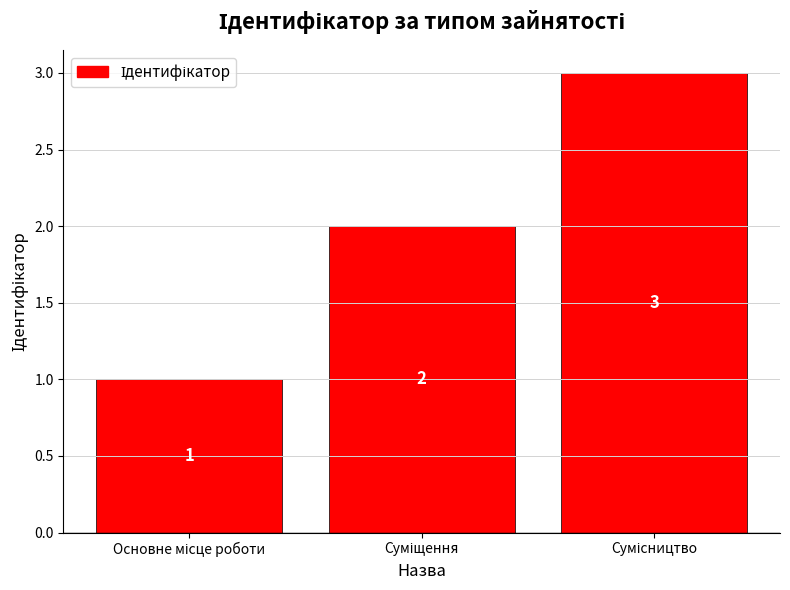

What is the sum of all values?

6